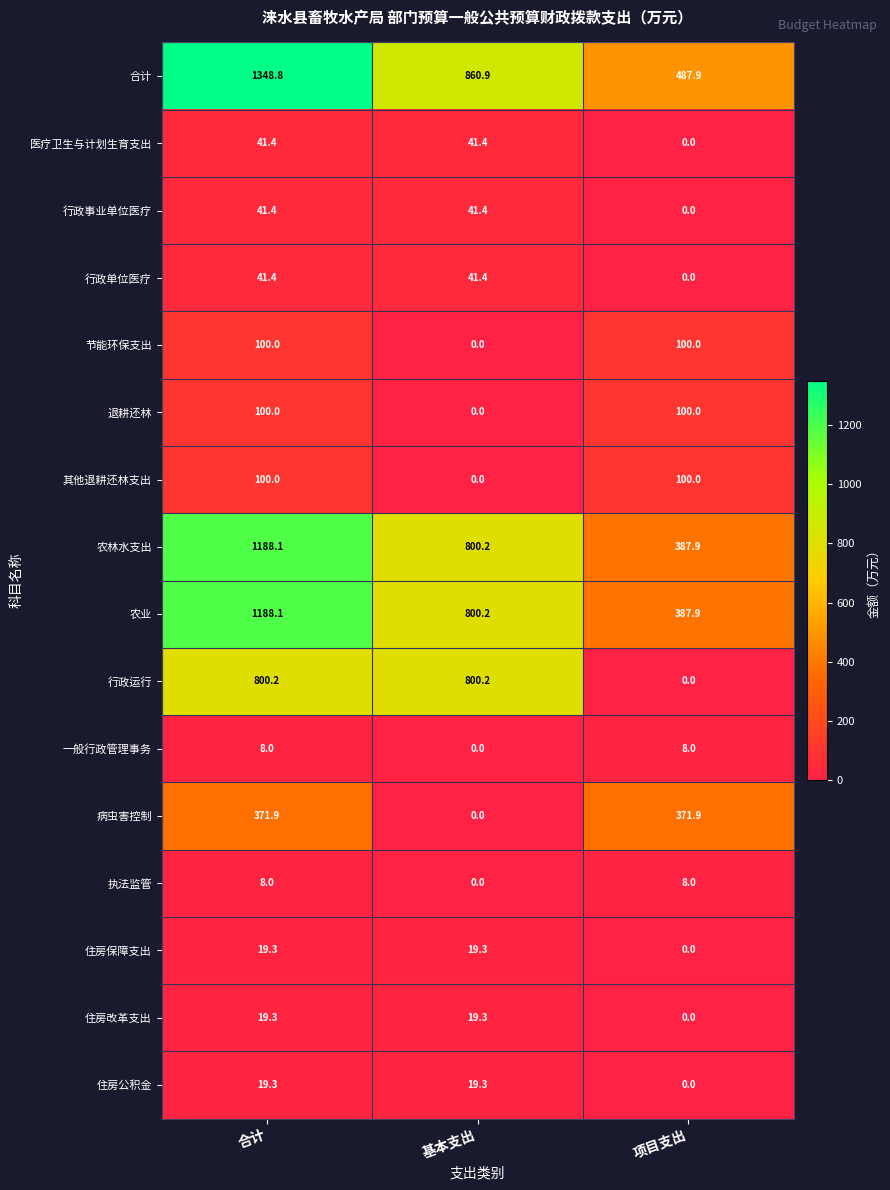

What is the spread (max minus min) of values at 项目支出?

487.9